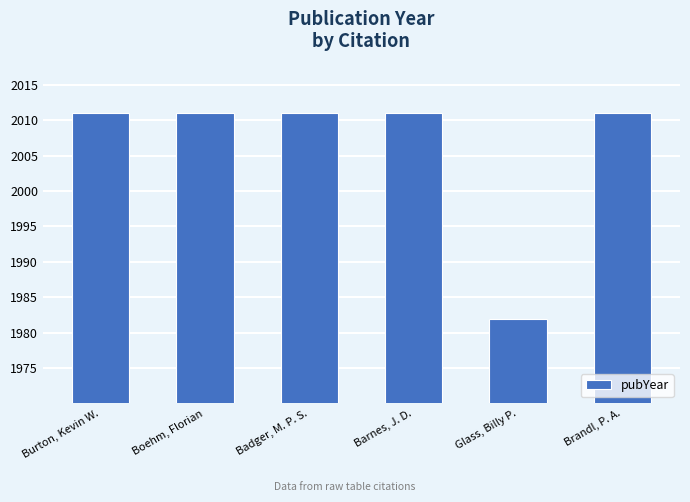

What is the maximum value shown in the chart?

2011